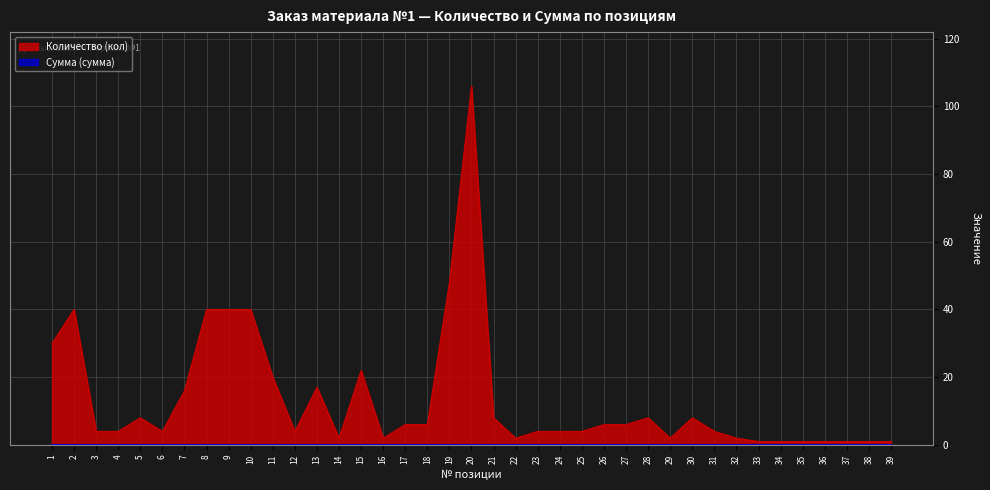

What is the sum of the values at 12 and 37?

5